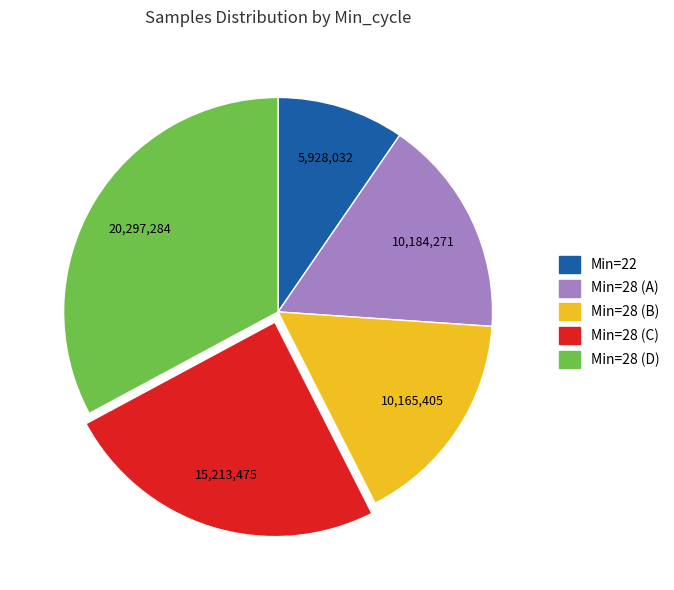

Is there a majority slice in this chart?

No